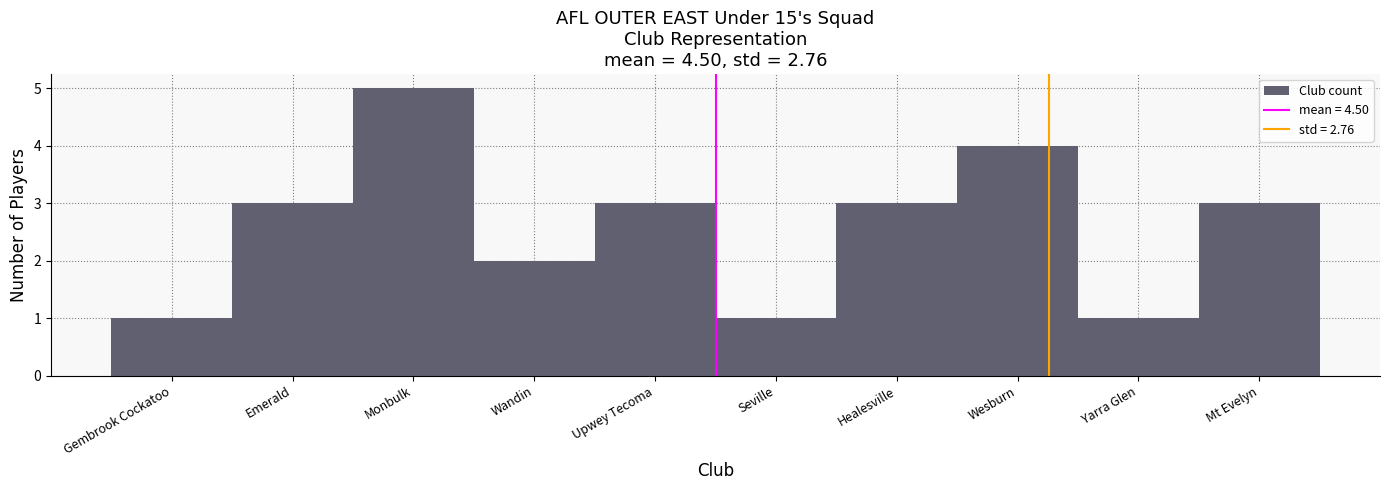

Reading left to right, list all the values displayed in this chart.

Gembrook Cockatoo=1	Emerald=3	Monbulk=5	Wandin=2	Upwey Tecoma=3	Seville=1	Healesville=3	Wesburn=4	Yarra Glen=1	Mt Evelyn=3